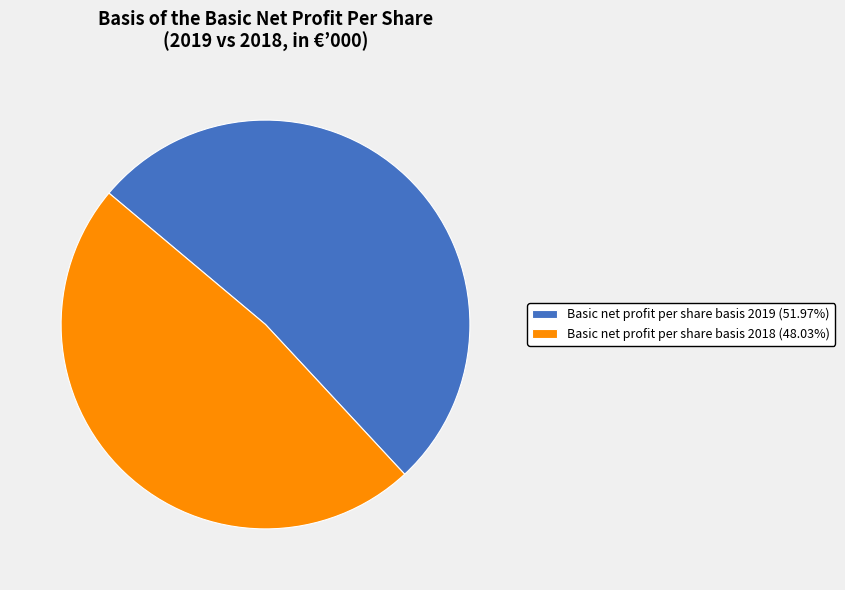

How many slices are in this pie chart?

2